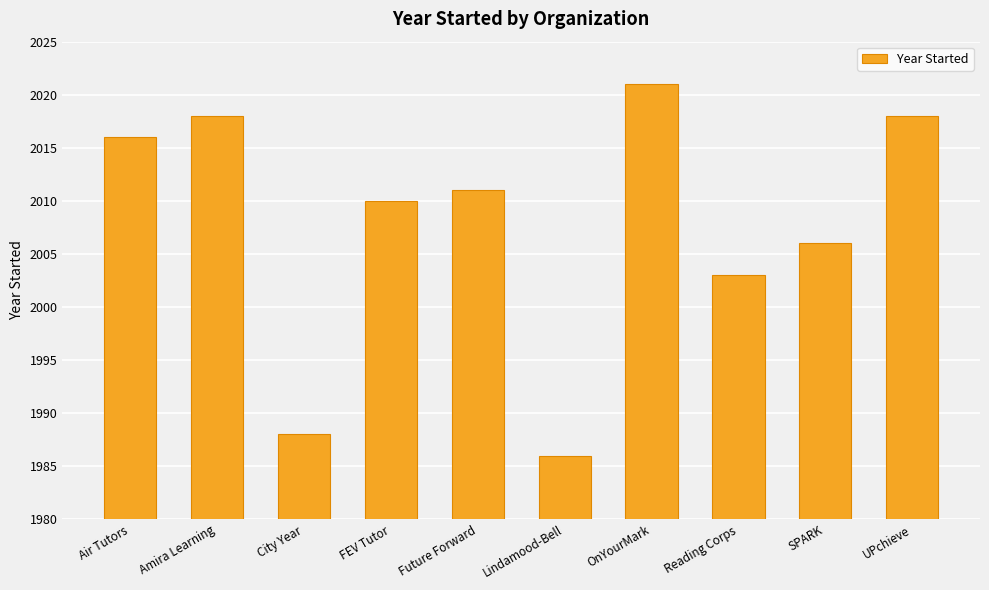

What is the change in value from Lindamood-Bell to Reading Corps?

+17